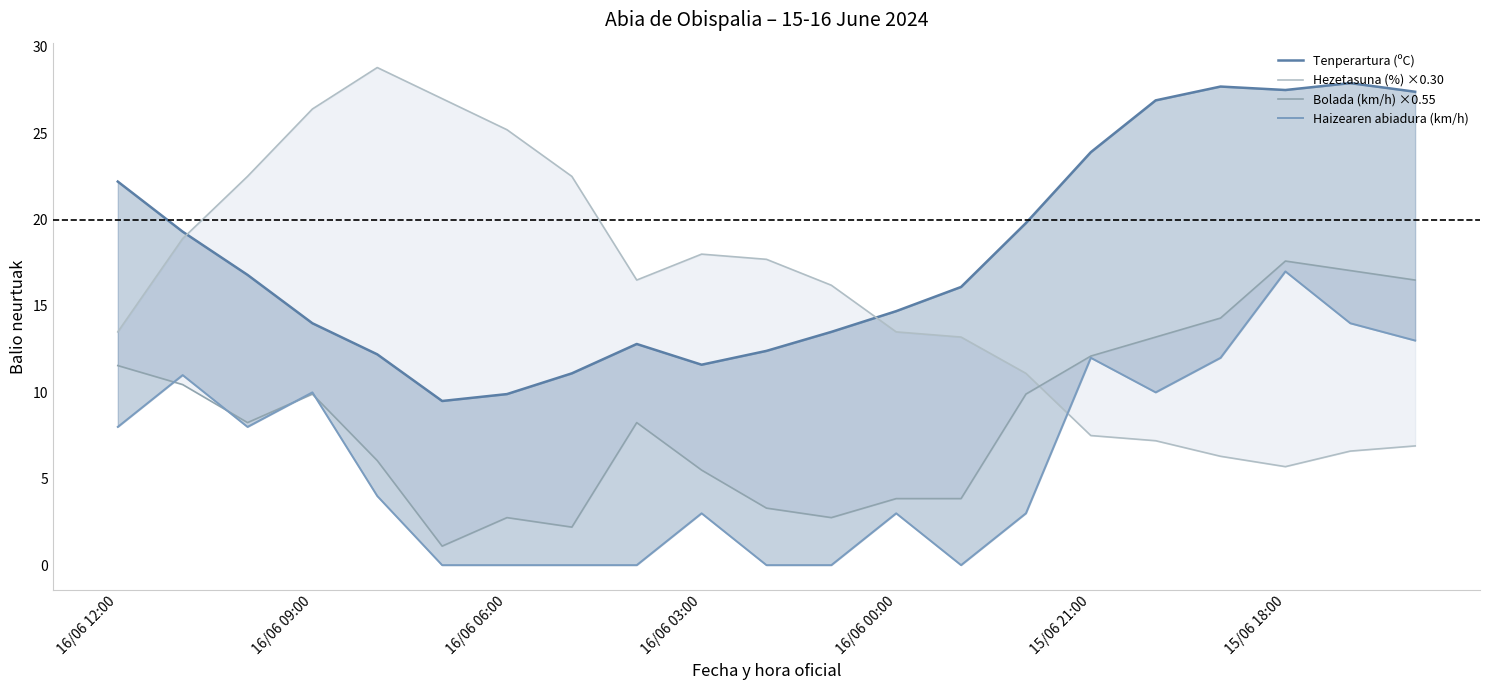

Reading left to right, what are all the values shown in this chart?

Tenperartura (ºC): 22.2	19.3	16.8	14.0	12.2	9.5	9.9	11.1	12.8	11.6	12.4	13.5	14.7	16.1	19.8	23.9	26.9	27.7	27.5	27.9	27.4
Hezetasuna (%) ×0.30: 13.5	18.9	22.5	26.4	28.8	27.0	25.2	22.5	16.5	18.0	17.7	16.2	13.5	13.2	11.1	7.5	7.2	6.3	5.7	6.6	6.9
Bolada (km/h) ×0.55: 11.6	10.5	8.2	9.9	6.1	1.1	2.8	2.2	8.2	5.5	3.3	2.8	3.9	3.9	9.9	12.1	13.2	14.3	17.6	17.1	16.5
Haizearen abiadura (km/h): 8.0	11.0	8.0	10.0	4.0	0.0	0.0	0.0	0.0	3.0	0.0	0.0	3.0	0.0	3.0	12.0	10.0	12.0	17.0	14.0	13.0